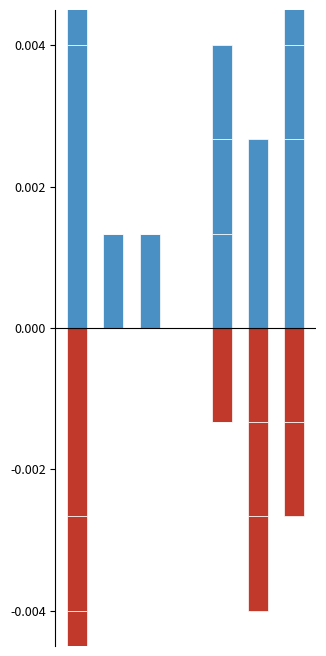

Rank the series at 6 from lowest to highest value.

Nouvelles demandes (Ident.), Identification positive, Aide au retour, Nouvelles demandes (Doc. voyage), Fin Organisation départ, Nouvelles demandes (Org. départ)